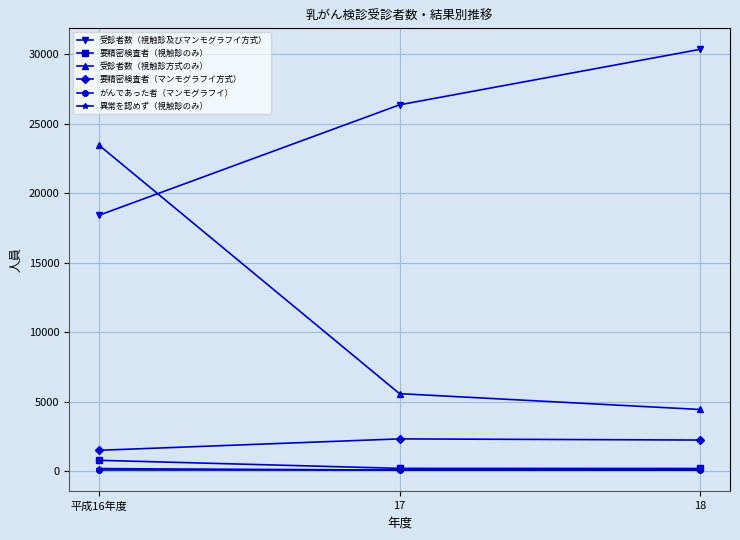

What is the label of the 1st point from the left?

平成16年度